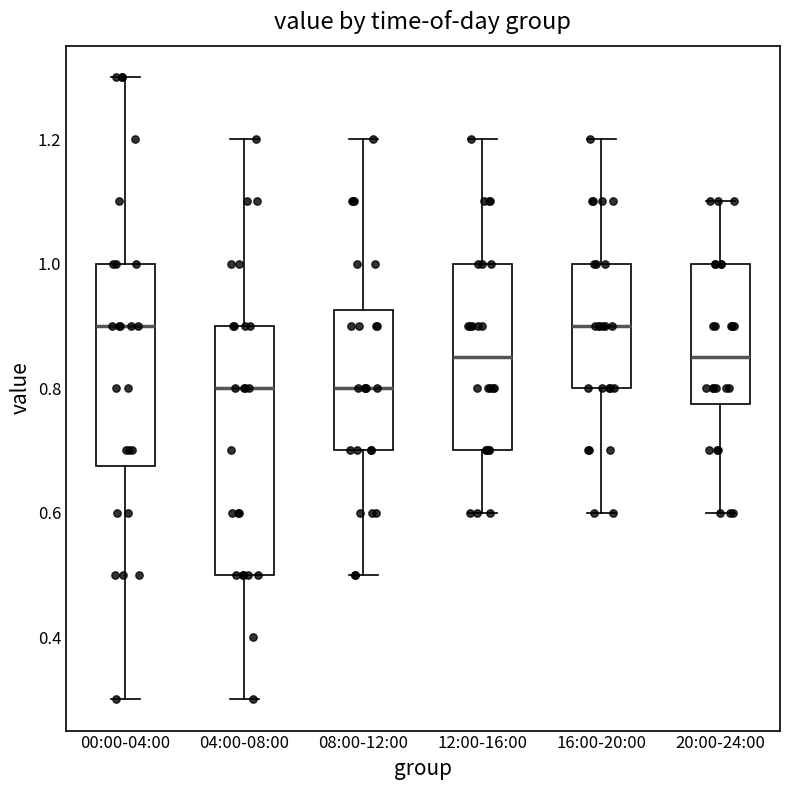

Where is the lower edge of the box for 12:00-16:00 on the y-axis? The values are not printed on the chart, so give them approximately, as read against the axis.

0.70